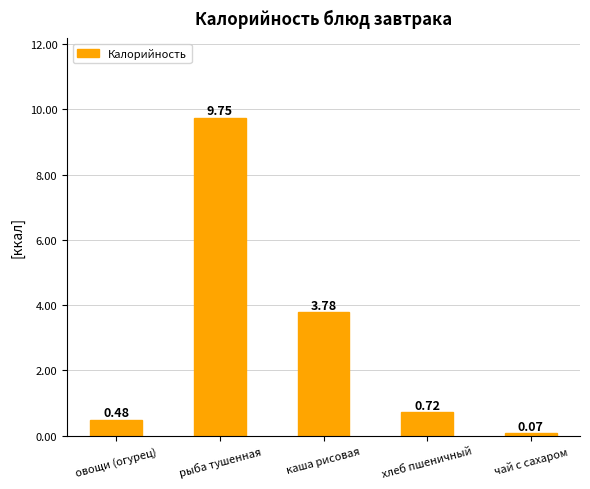

Which category has the lowest value across all series?

чай с сахаром